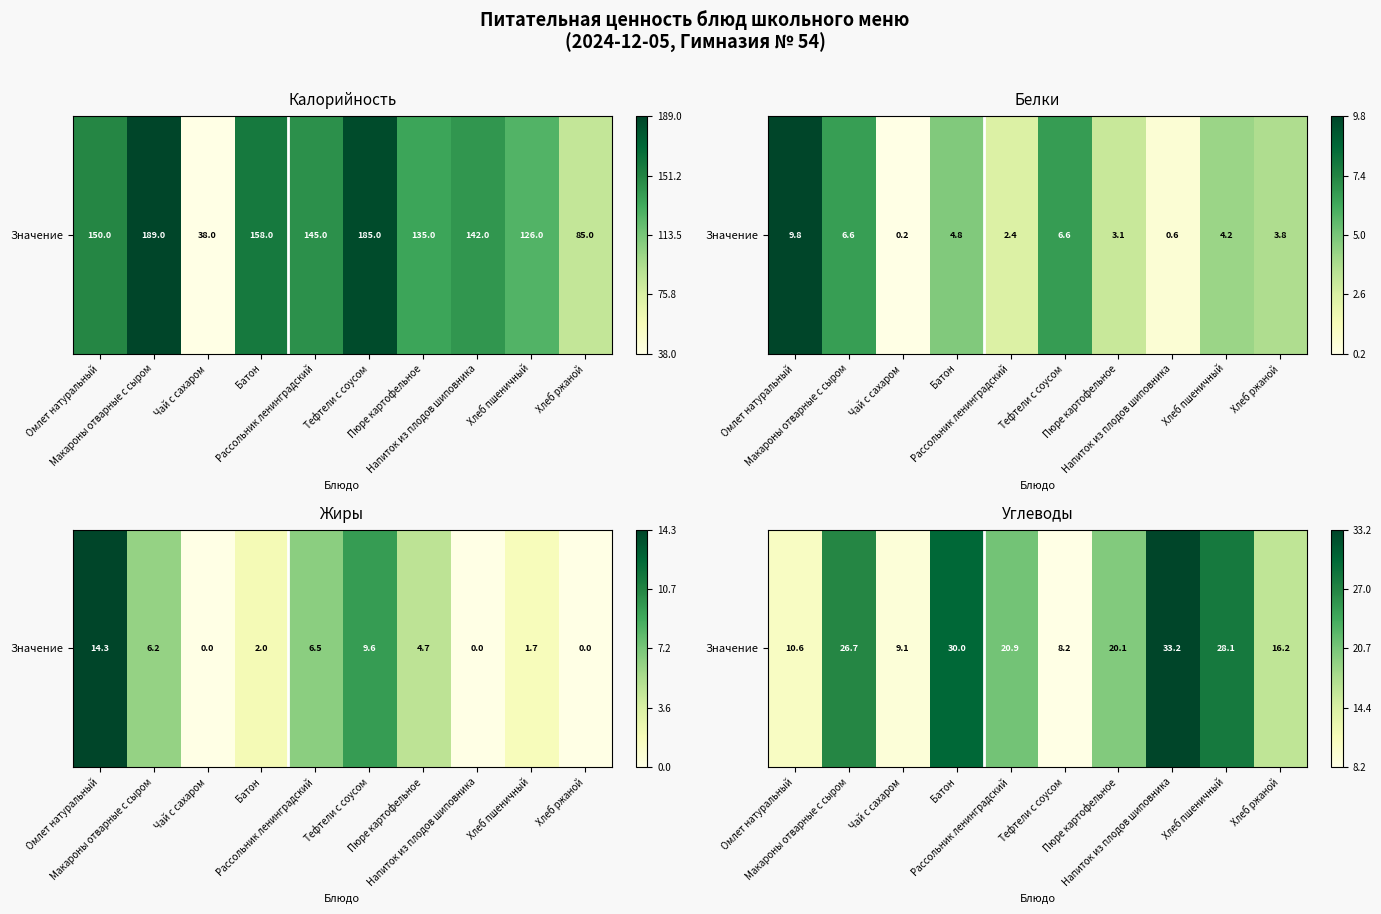

How many series are shown in this chart?

1